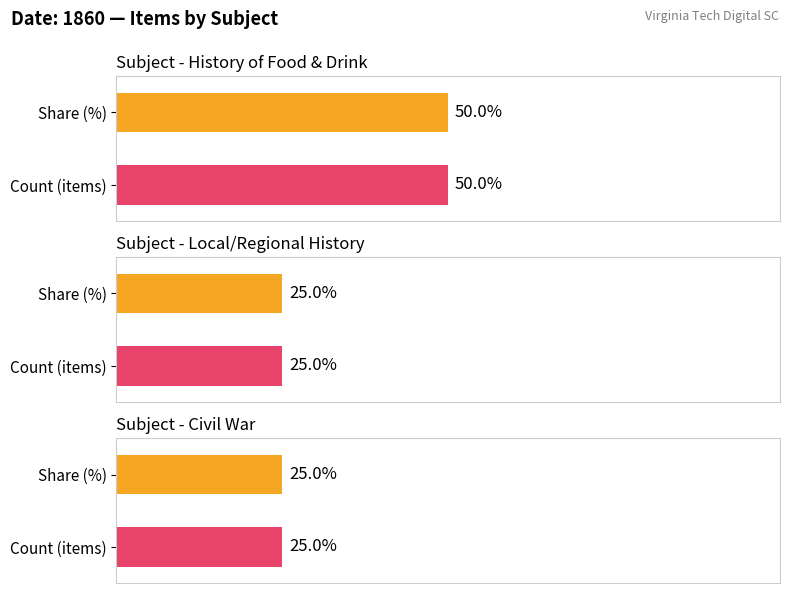

Which label corresponds to the largest value in the chart?

History of Food and Drink